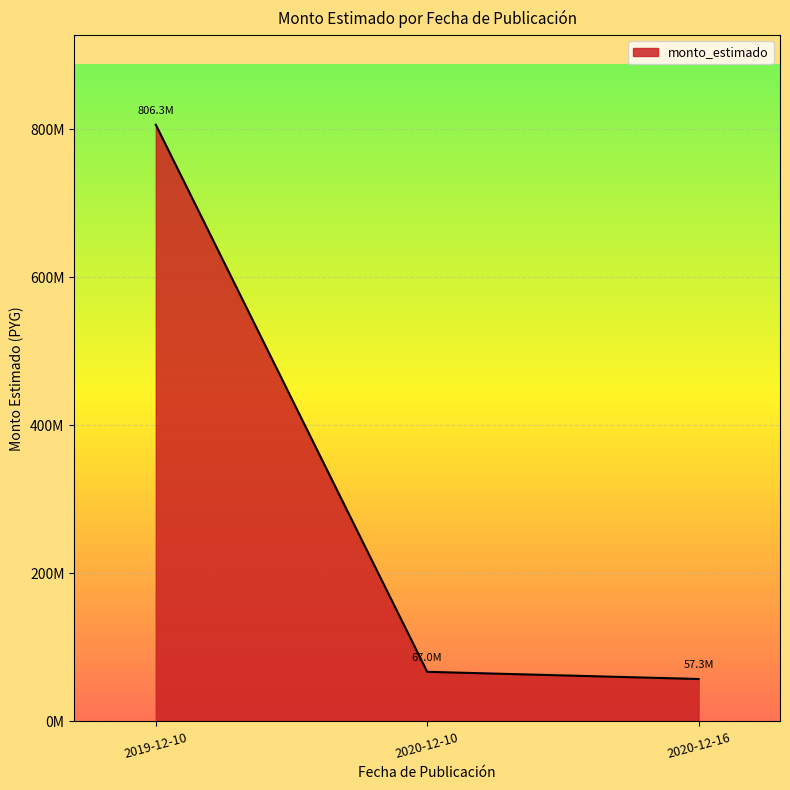

Does the chart display data point markers on the line(s)?

No